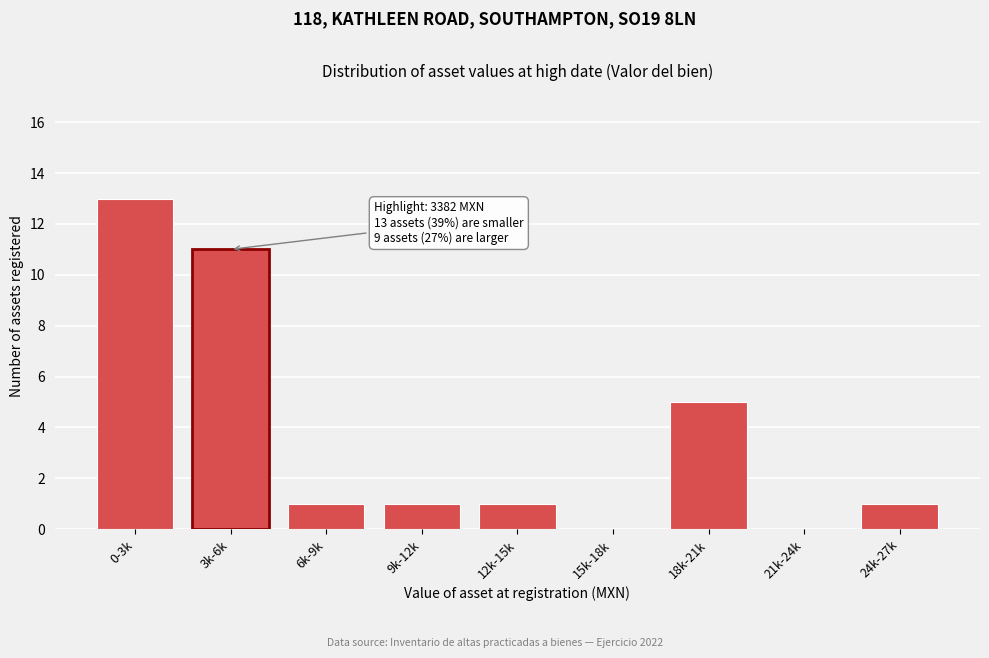

Reading left to right, list all the values displayed in this chart.

0-3k=13	3k-6k=11	6k-9k=1	9k-12k=1	12k-15k=1	15k-18k=0	18k-21k=5	21k-24k=0	24k-27k=1